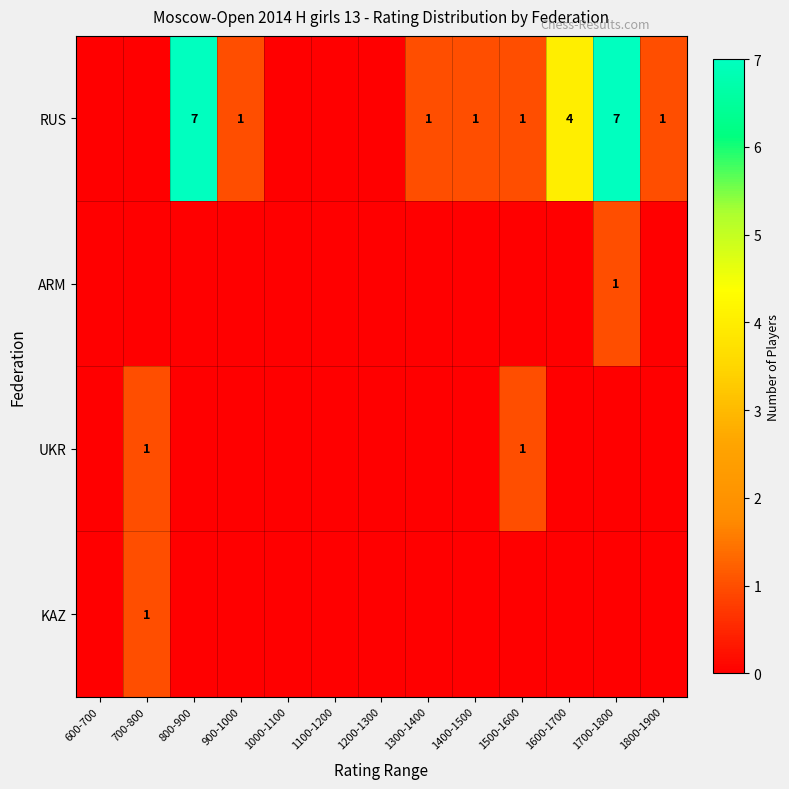

The value of UKR at 1500-1600 is 0. True or false?

False